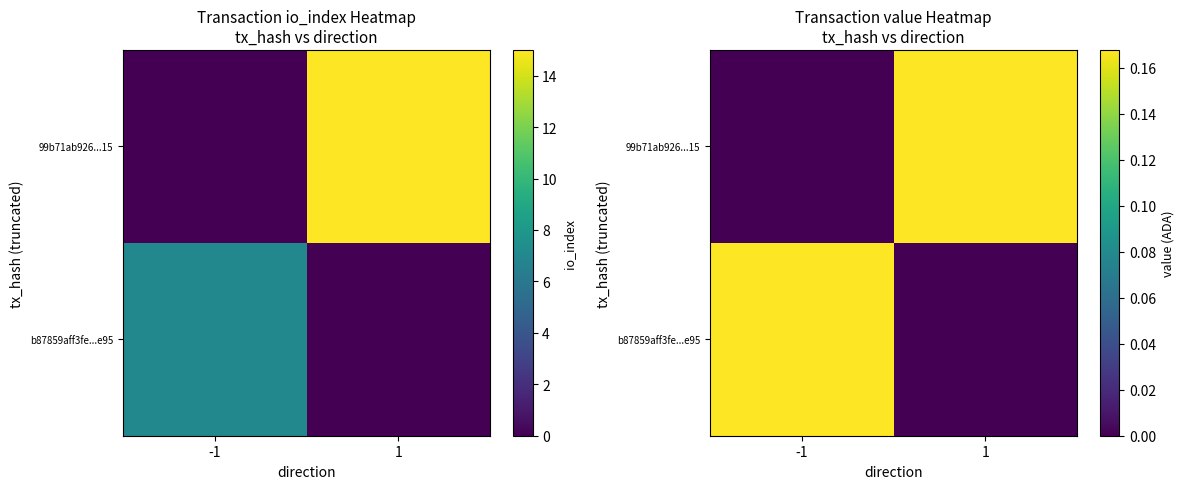

The value of b87859aff3fe...e95 at -1 is 0.2. True or false?

False